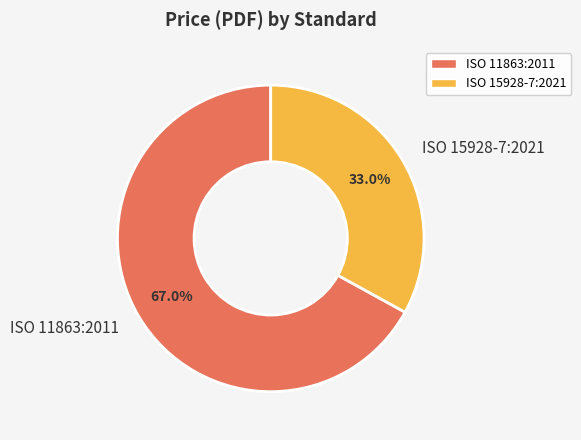

Is there a majority slice in this chart?

Yes